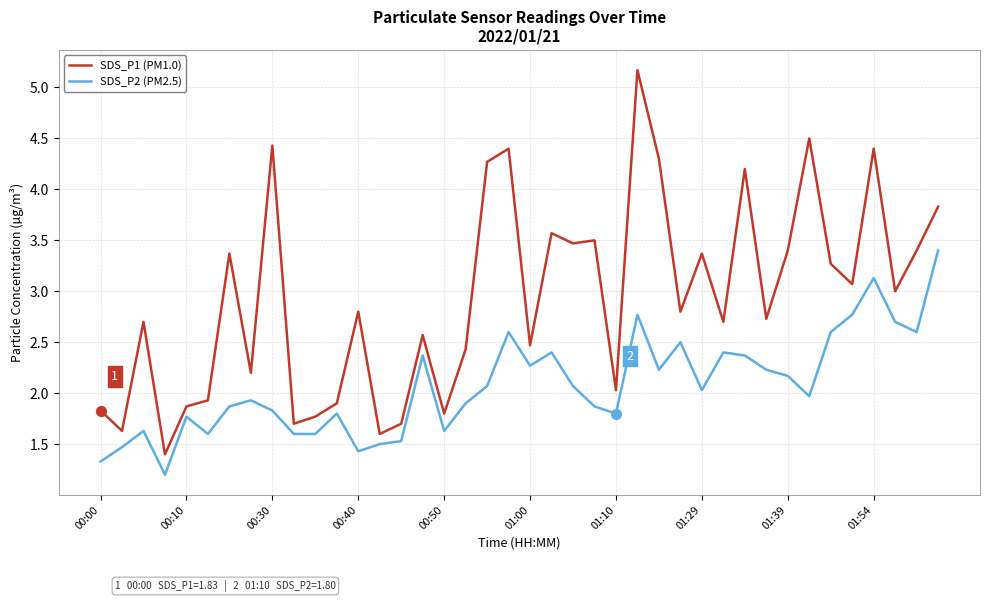

Which series has the largest total across all categories?

SDS_P1 (PM1.0)